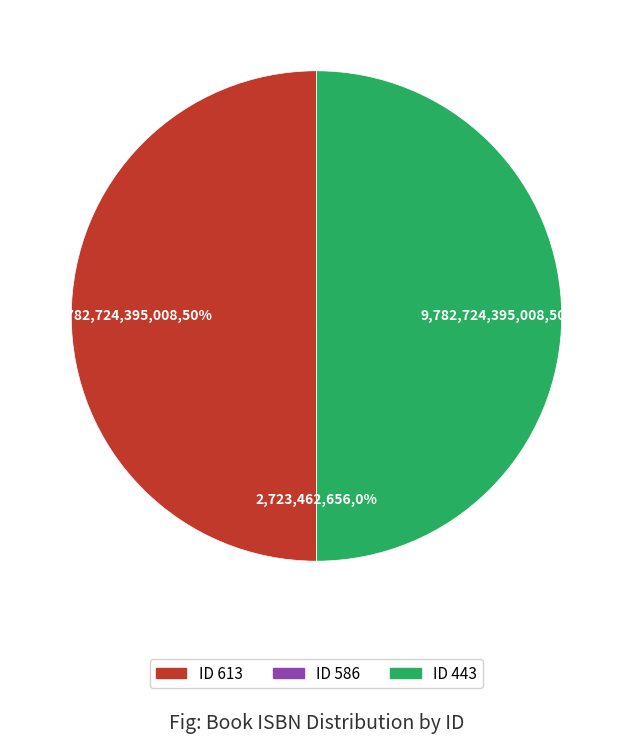

To the nearest percent, what is the difference between the largest and smallest slice percentages?

50%